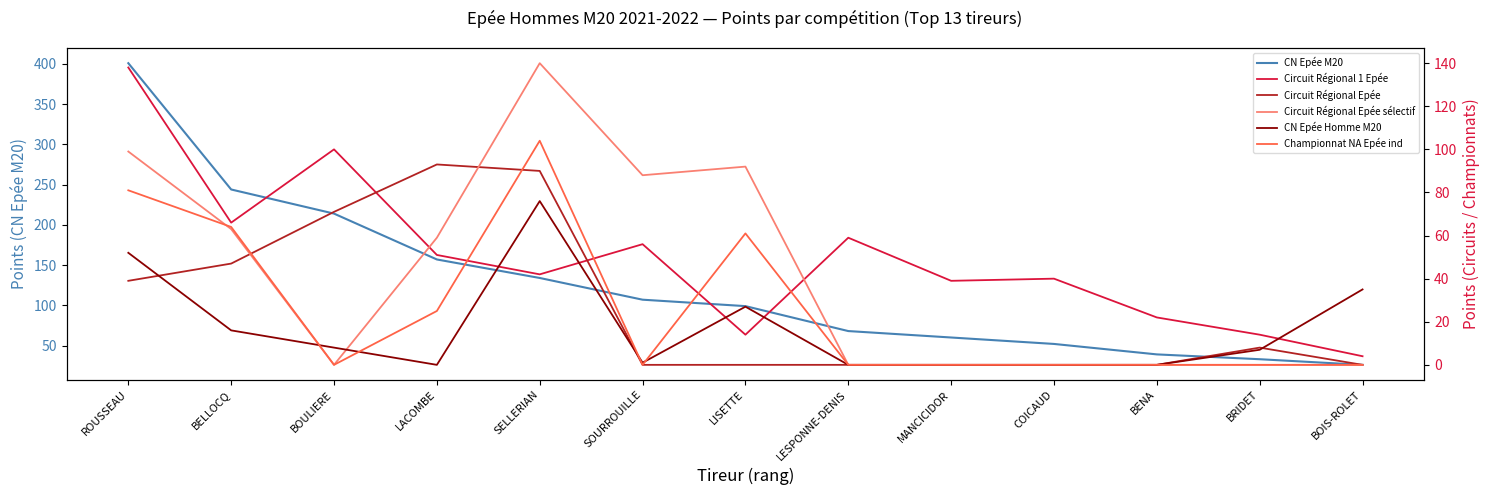

Which series ends up on top after the final intersection of Circuit Régional Epée and Circuit Régional 1 Epée?

Circuit Régional 1 Epée